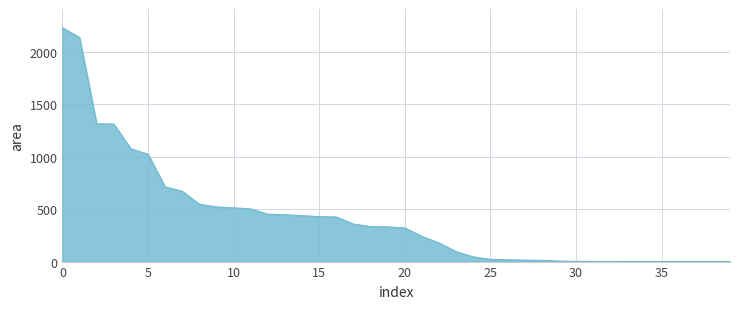

What is the difference between the maximum and minimum values?

2232